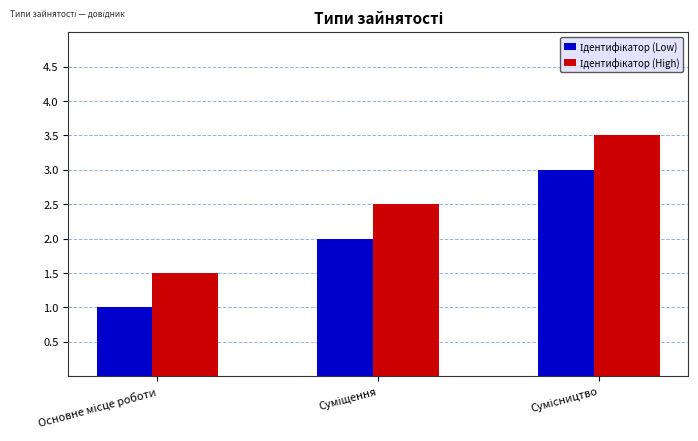

What is the greatest value displayed?

3.5